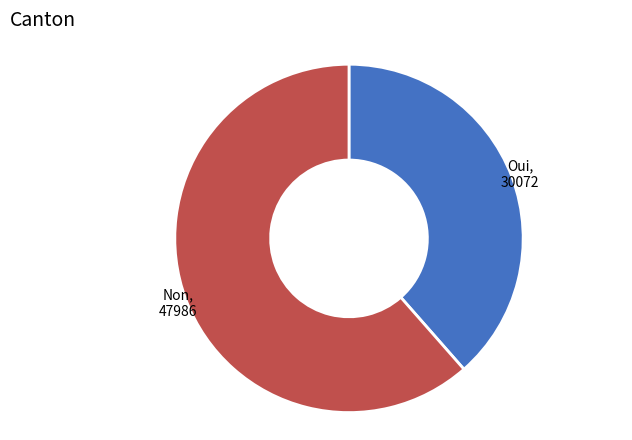

Does any single category account for the majority?

Yes